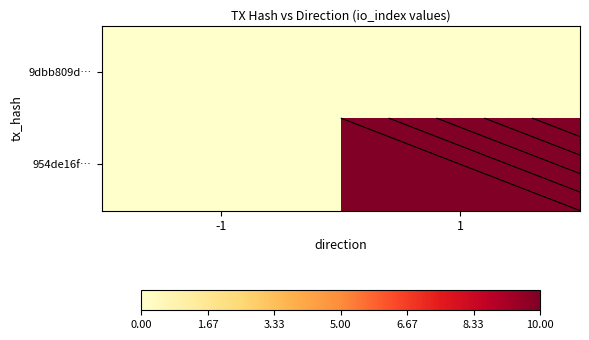

Which series has the largest total across all categories?

954de16f…